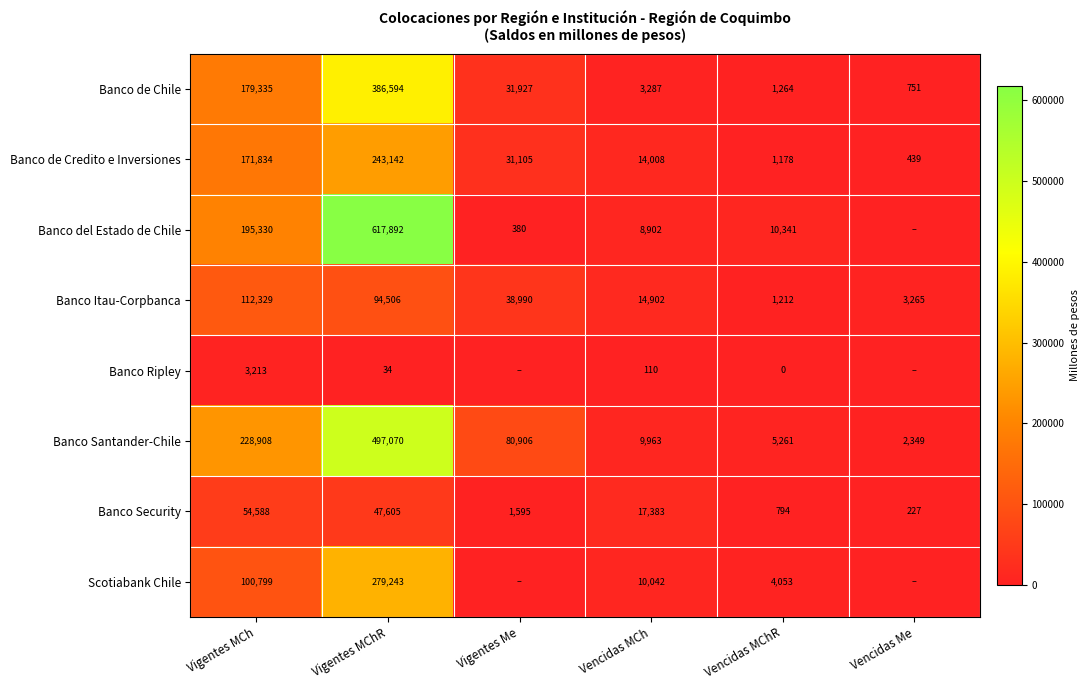

What is the difference between the Scotiabank Chile values at Vigentes MChR and Vencidas MChR?

275190